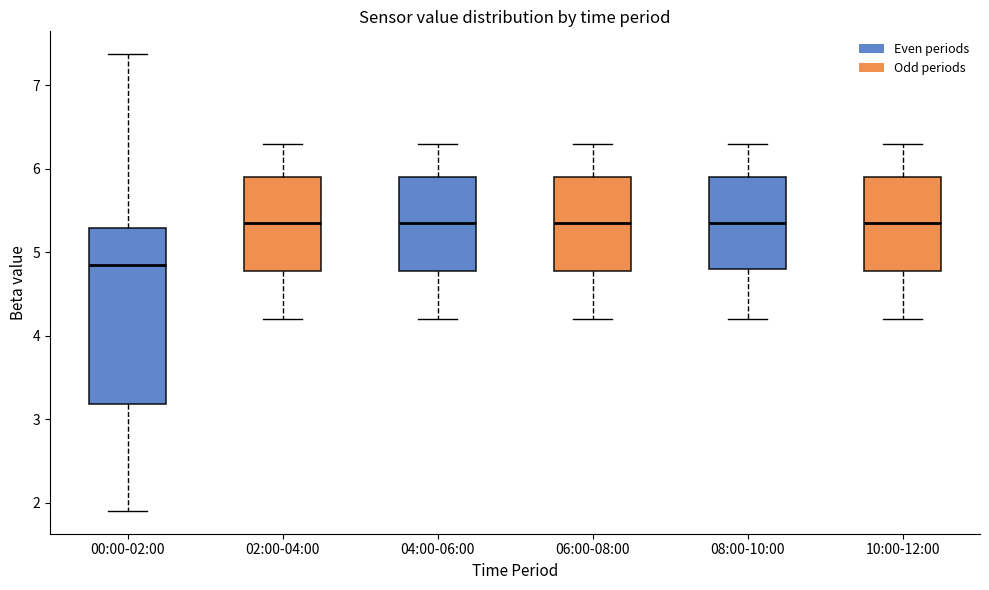

Reading left to right, transcribe this box plot: for each box, give where its median line is, the range the box spans, and where its two whiskers end, as read against the y-axis. The values are not printed on the chart, so give them approximately, as read against the axis.

00:00-02:00: median 4.9, box 3.2 to 5.3, whiskers 1.9 to 7.4
02:00-04:00: median 5.4, box 4.8 to 5.9, whiskers 4.2 to 6.3
04:00-06:00: median 5.4, box 4.8 to 5.9, whiskers 4.2 to 6.3
06:00-08:00: median 5.4, box 4.8 to 5.9, whiskers 4.2 to 6.3
08:00-10:00: median 5.4, box 4.8 to 5.9, whiskers 4.2 to 6.3
10:00-12:00: median 5.4, box 4.8 to 5.9, whiskers 4.2 to 6.3